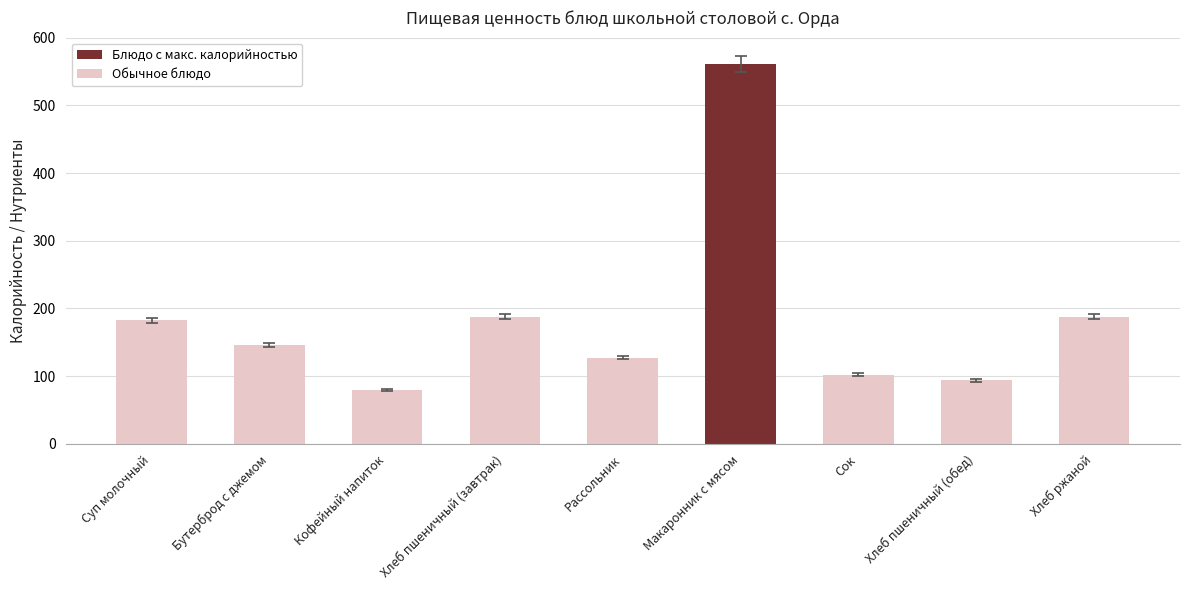

What is the approximate value at Сок?

102.0